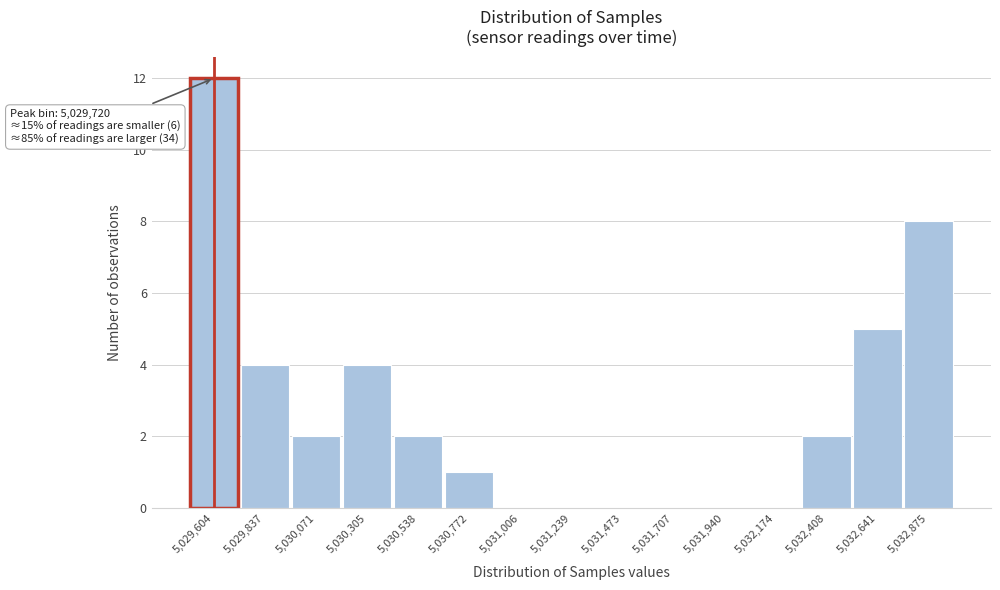

Reading right to left, list all the values displayed in this chart.

5,032,875=8	5,032,641=5	5,032,408=2	5,032,174=0	5,031,940=0	5,031,707=0	5,031,473=0	5,031,239=0	5,031,006=0	5,030,772=1	5,030,538=2	5,030,305=4	5,030,071=2	5,029,837=4	5,029,604=12